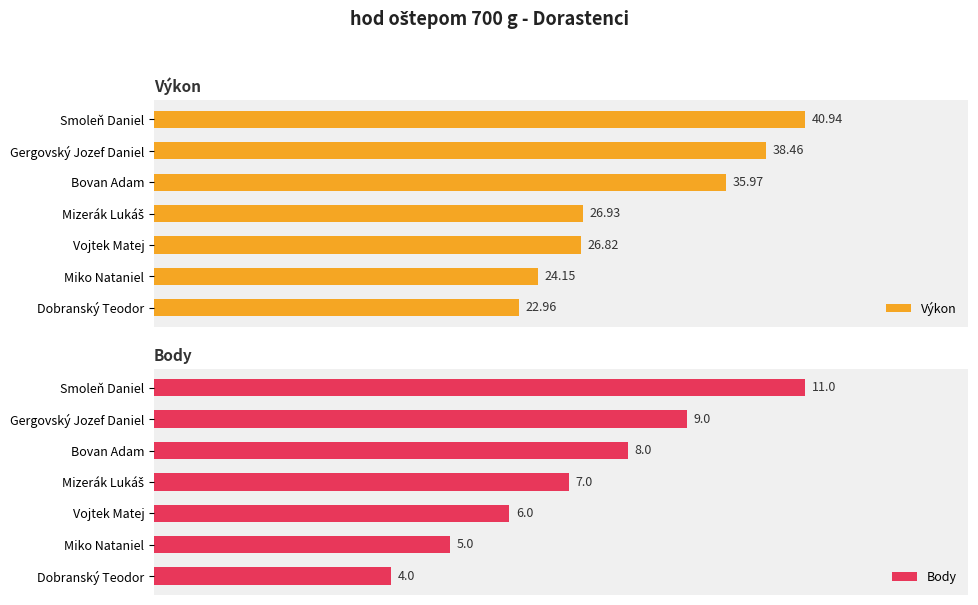

At how many categories does at least one series exceed 39?

1